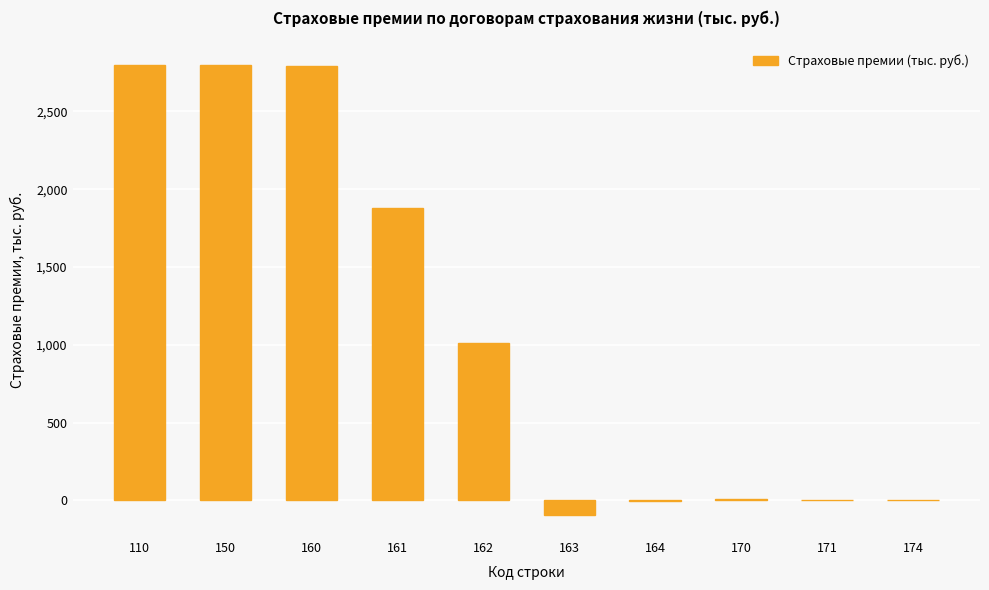

At which label is the value closest to 1352?

162